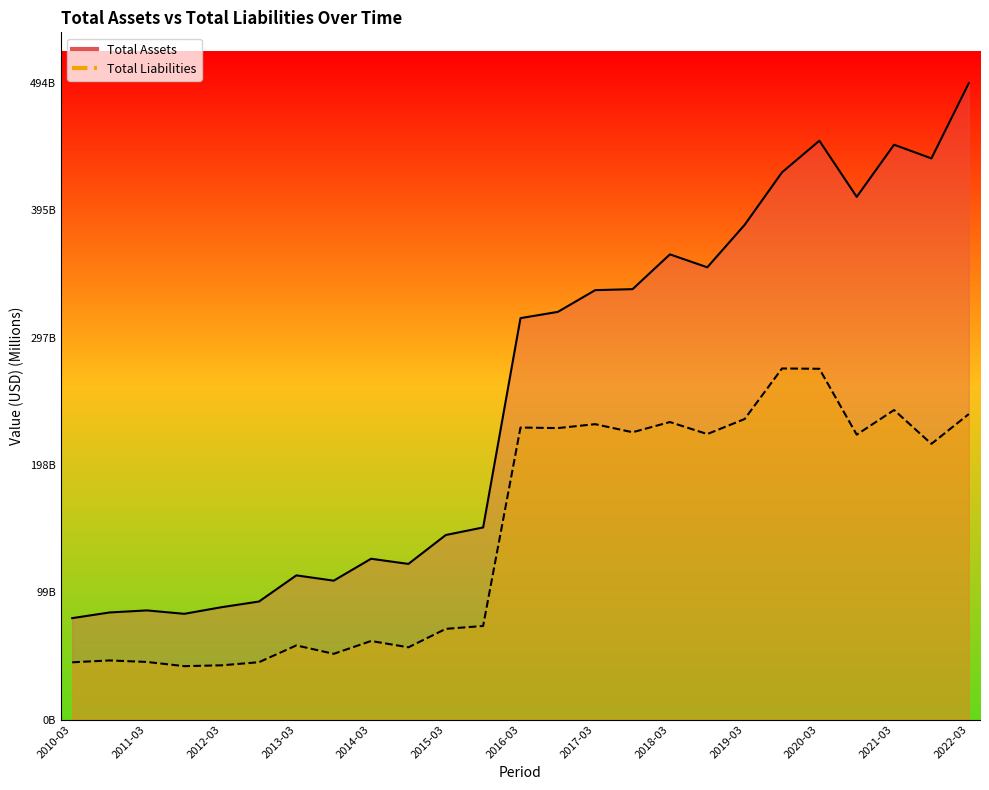

True or false: Total Assets has more than 1 points higher than both neighbors.

True